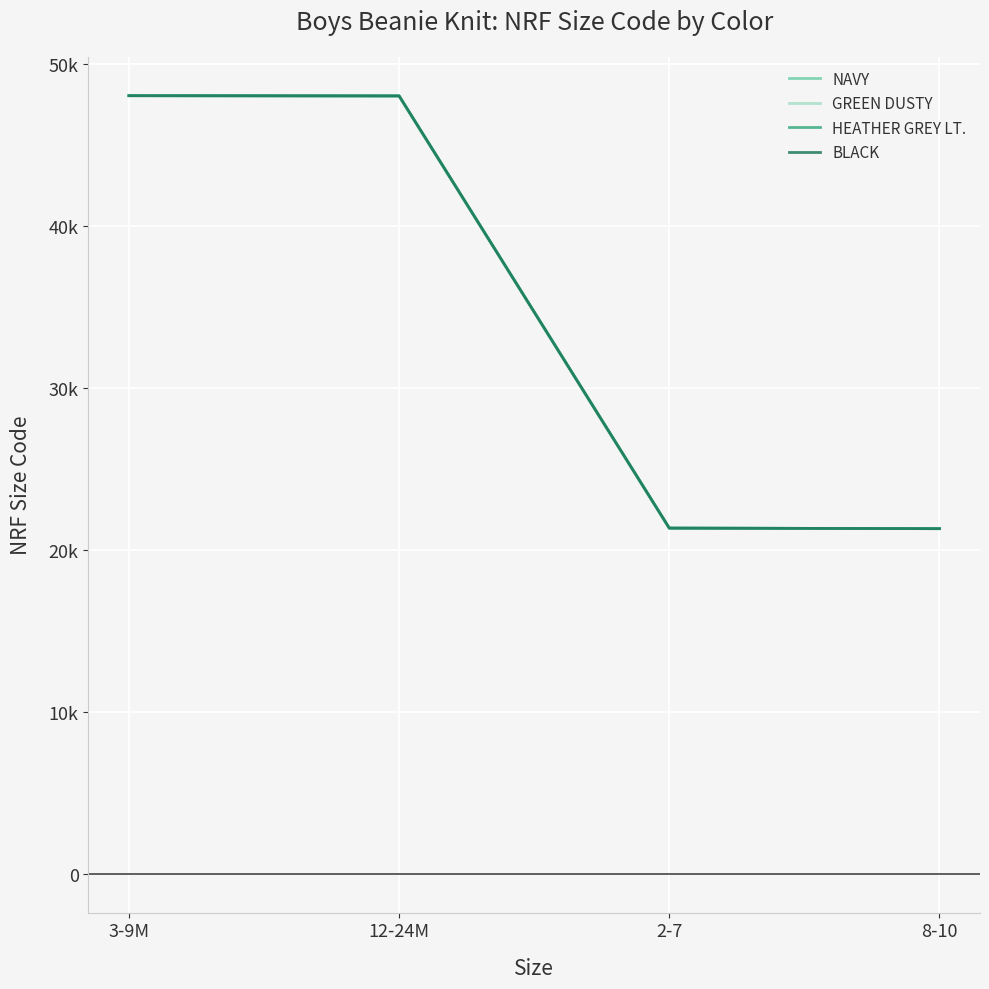

Does the chart display data point markers on the line(s)?

No